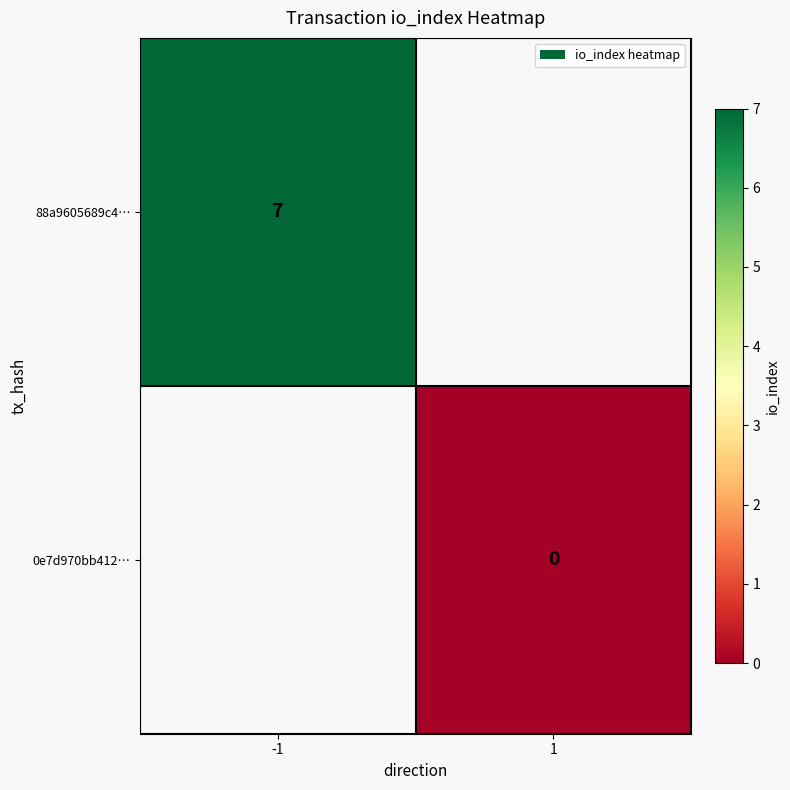

The value of 88a9605689c4… at -1 is 4. True or false?

False